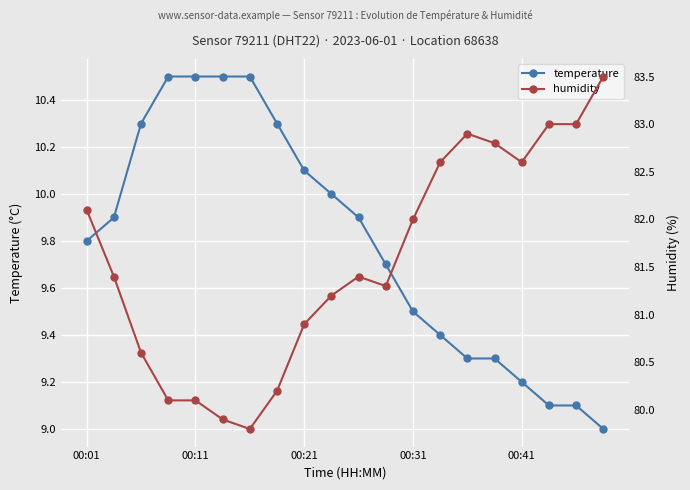

What is the total value across all series at 18?

92.1